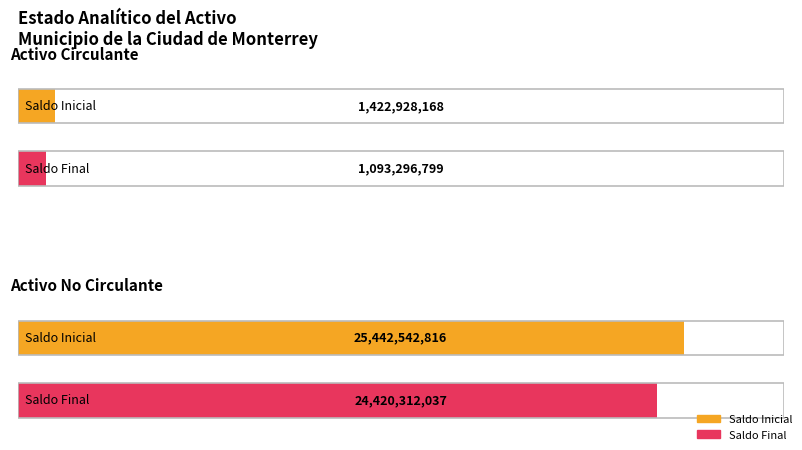

How many data points does each series have?

2